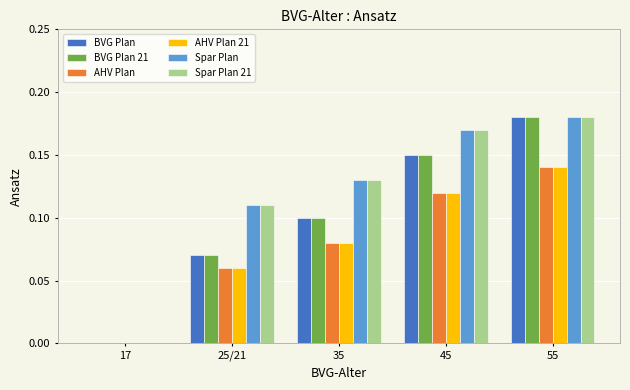

Is it true that AHV Plan equals 0.2 at 55?

False